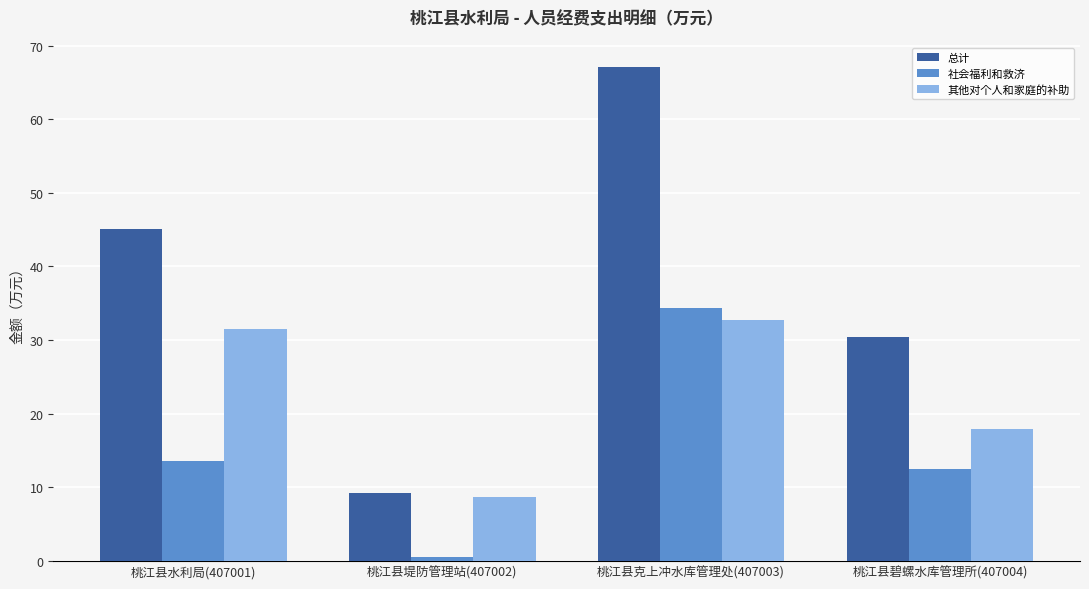

List the series in order of their peak value, lowest first.

其他对个人和家庭的补助, 社会福利和救济, 总计